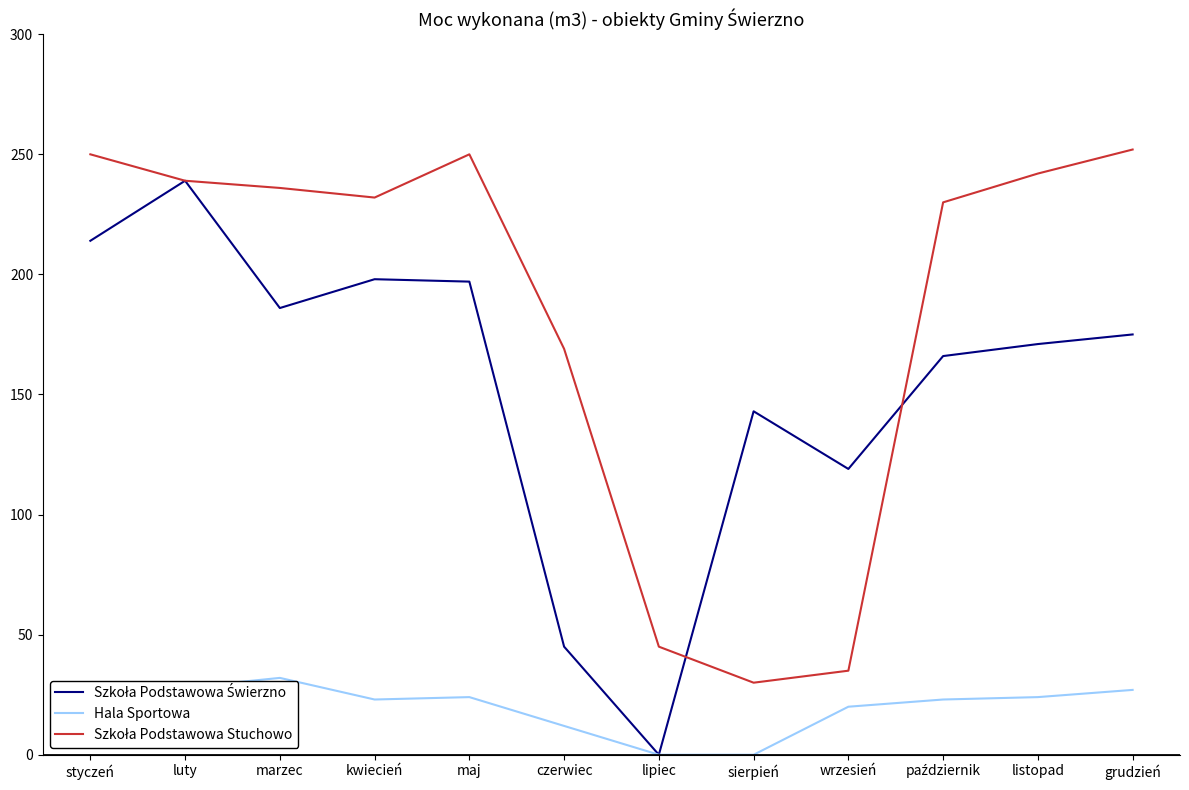

The Hala Sportowa series shows 9 at grudzień. True or false?

False